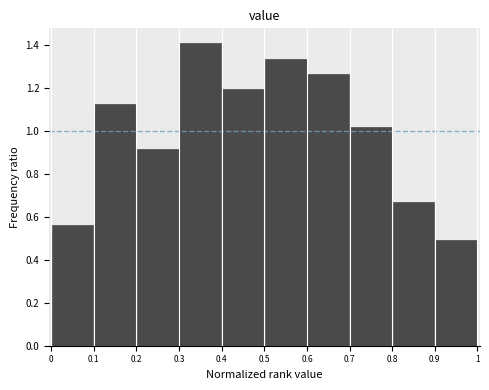

Reading left to right, list every bar in this chart as the range it spans on the x-axis followed by its height. The values are not printed on the chart, so give them approximately, as read against the axis.

0 to 0.1: 0.56
0.1 to 0.2: 1.12
0.2 to 0.3: 0.92
0.3 to 0.4: 1.40
0.4 to 0.5: 1.20
0.5 to 0.6: 1.34
0.6 to 0.7: 1.26
0.7 to 0.8: 1.02
0.8 to 0.9: 0.66
0.9 to 1: 0.50